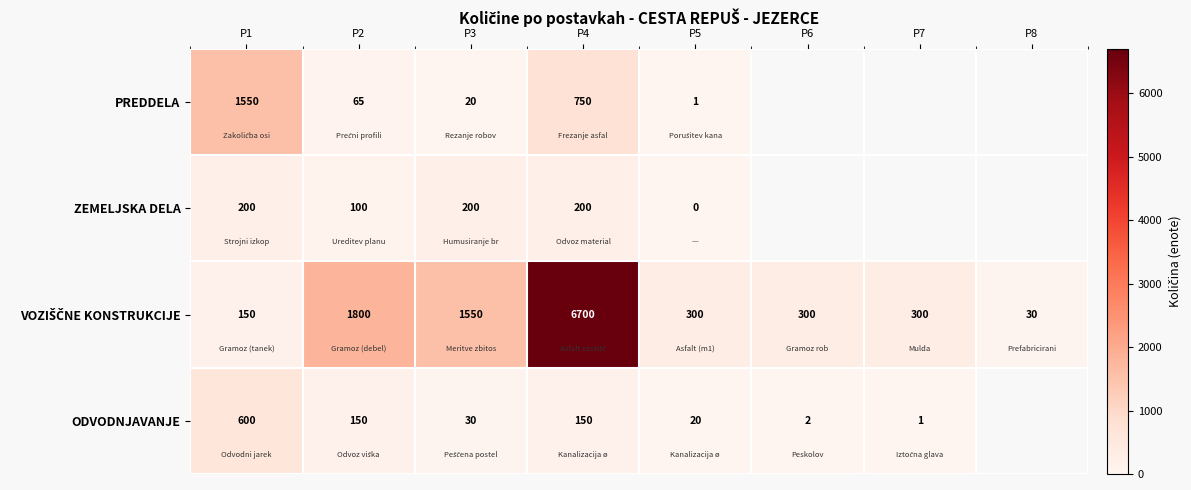

Count the number of data series in this chart.

4